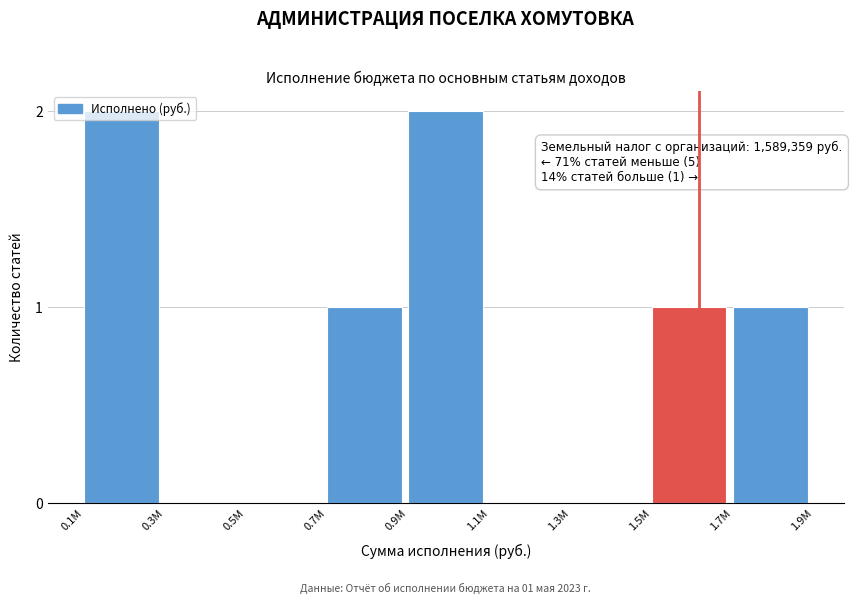

What is the sum of all values?

7